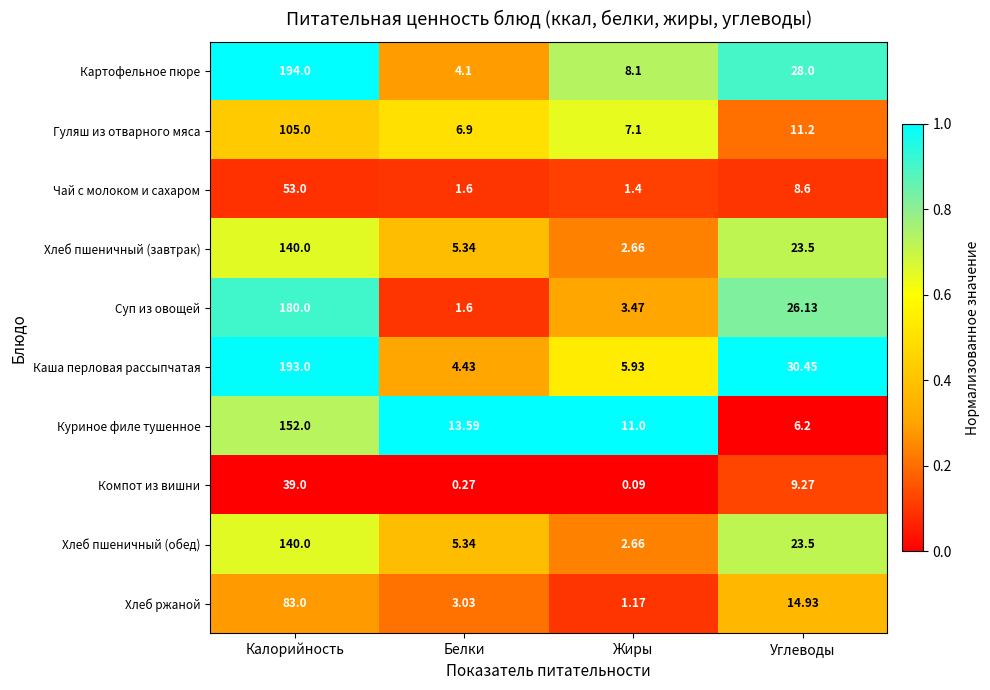

Which series has the largest range (max minus min)?

Картофельное пюре